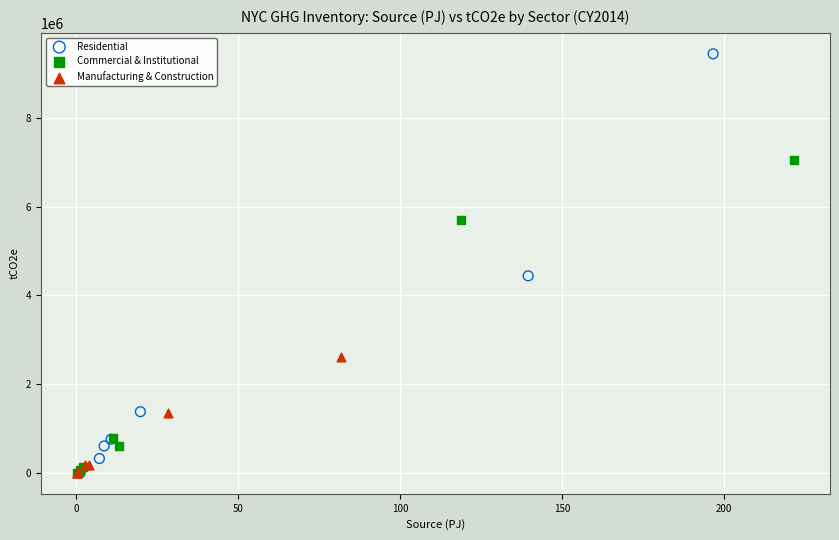

Which series has the largest Y range (max minus min)?

Residential